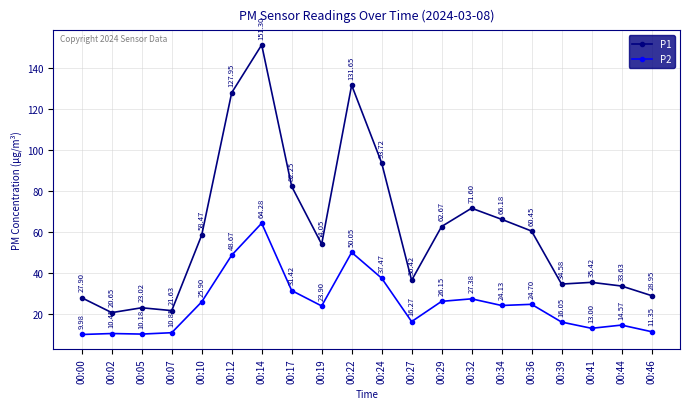

What is the spread (max minus min) of values at 00:17?

50.8